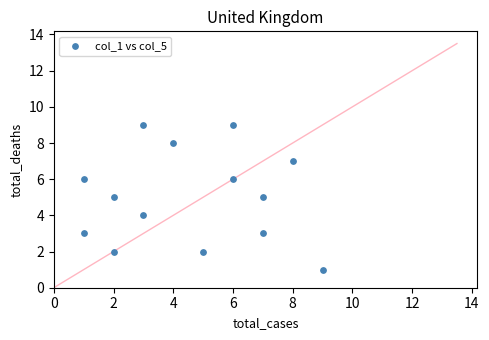

What is the range of X values (max minus min)?

8